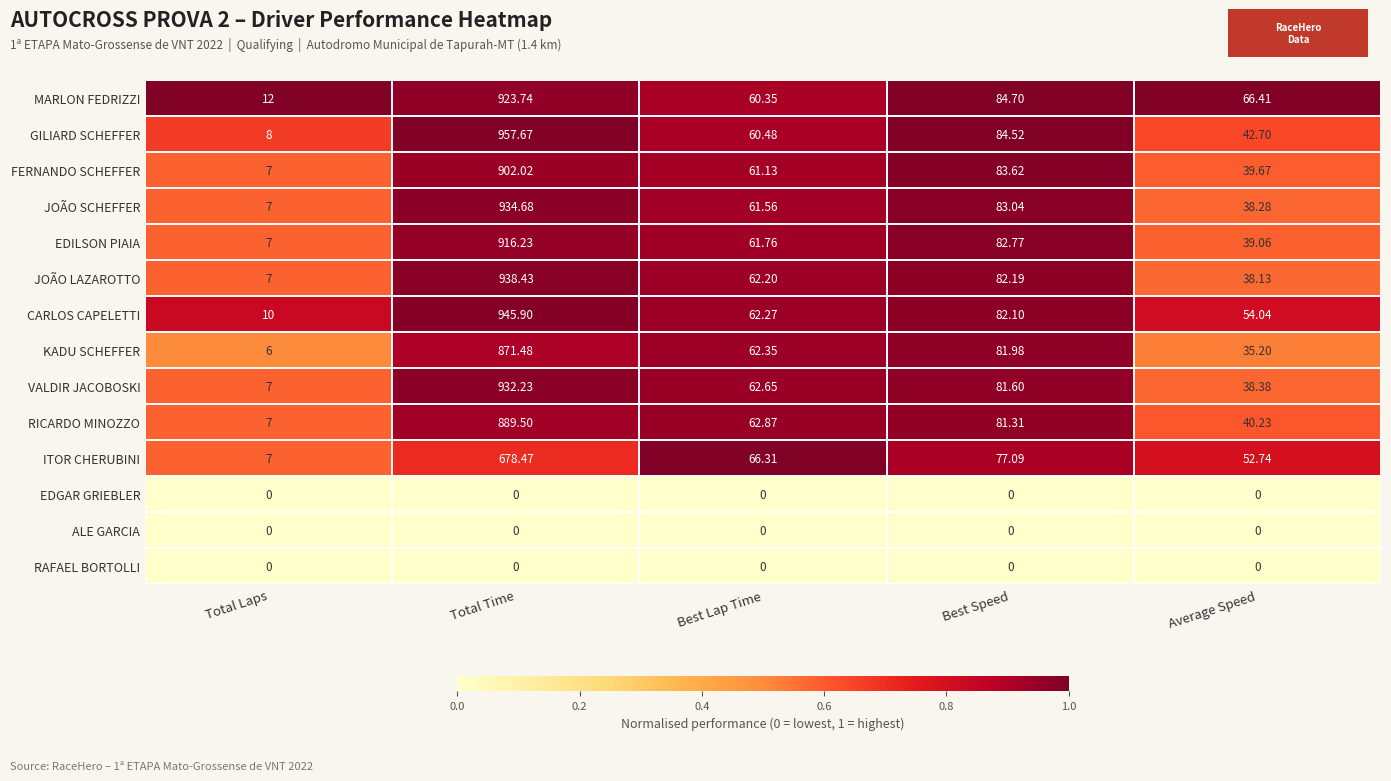

Which series has the widest spread of values?

GILIARD SCHEFFER